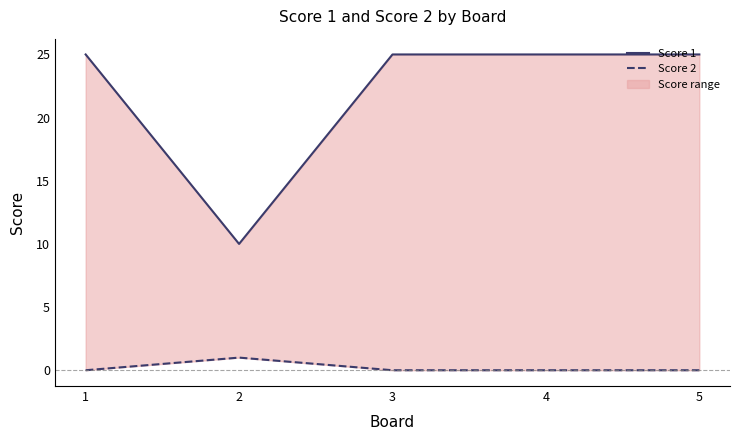

True or false: Score 1 has a value of 25 at 4.

True